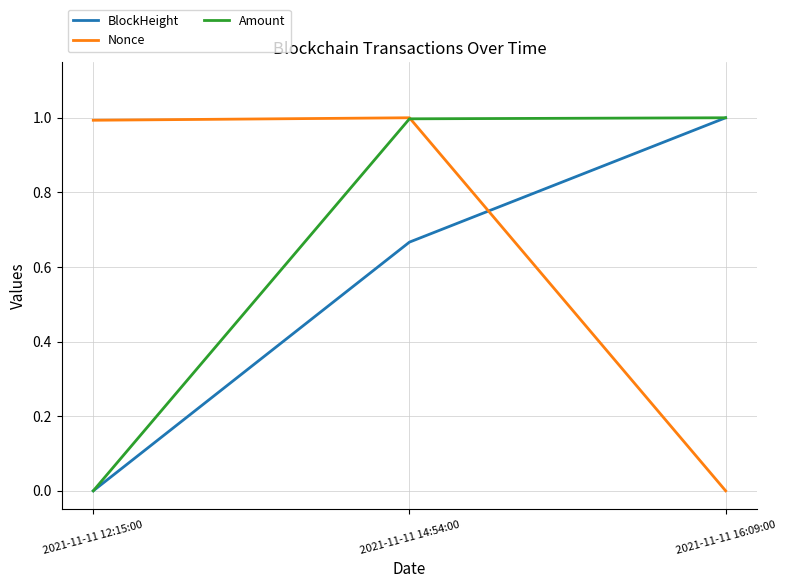

What is the difference between the maximum and minimum values in the Nonce series?

1.0